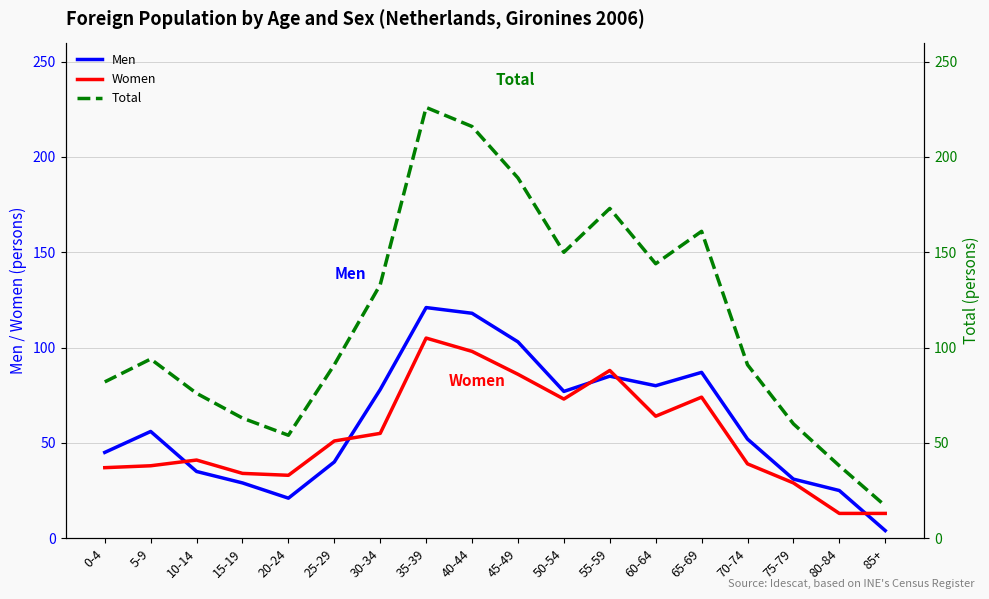

What is the label of the 11th point from the left?

50-54